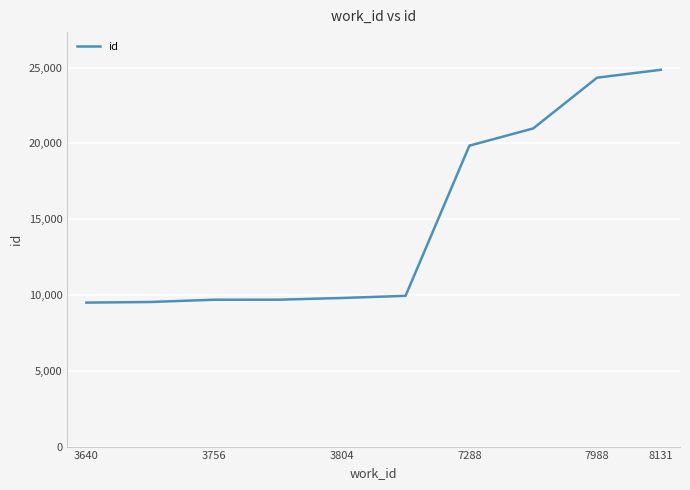

What is the difference between the maximum and minimum values?

15357